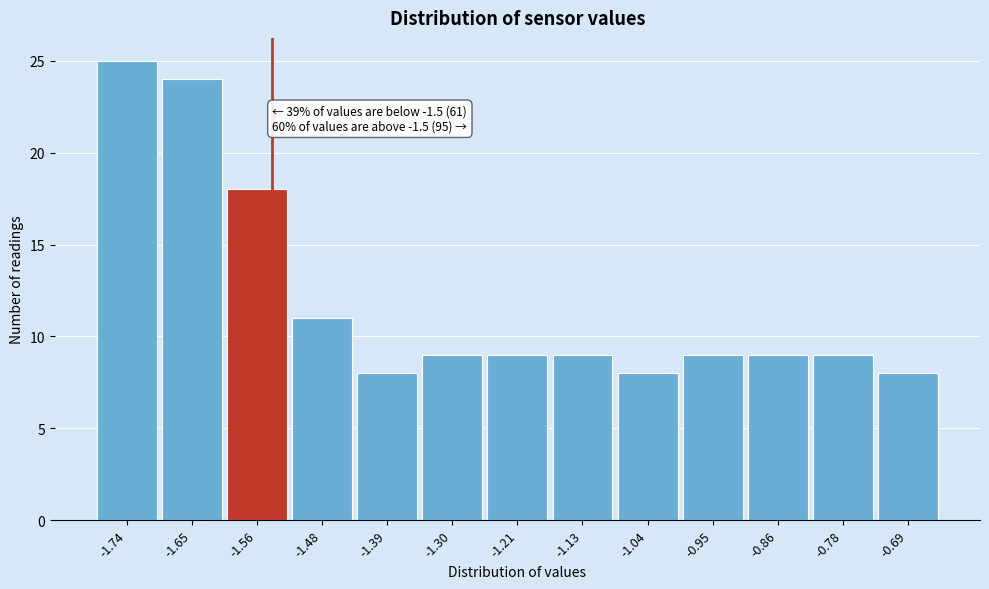

Reading left to right, transcribe all the data shown in this chart.

25	24	18	11	8	9	9	9	8	9	9	9	8